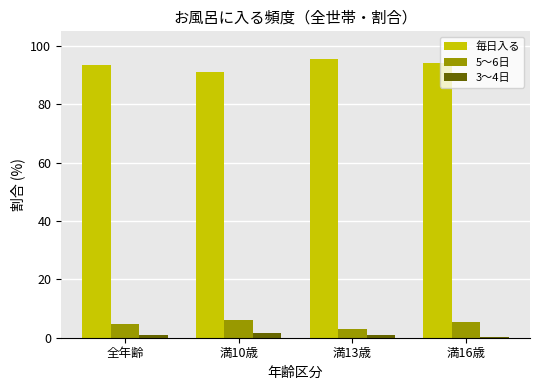

True or false: 3～4日 has a value of 0.8 at 満13歳.

True